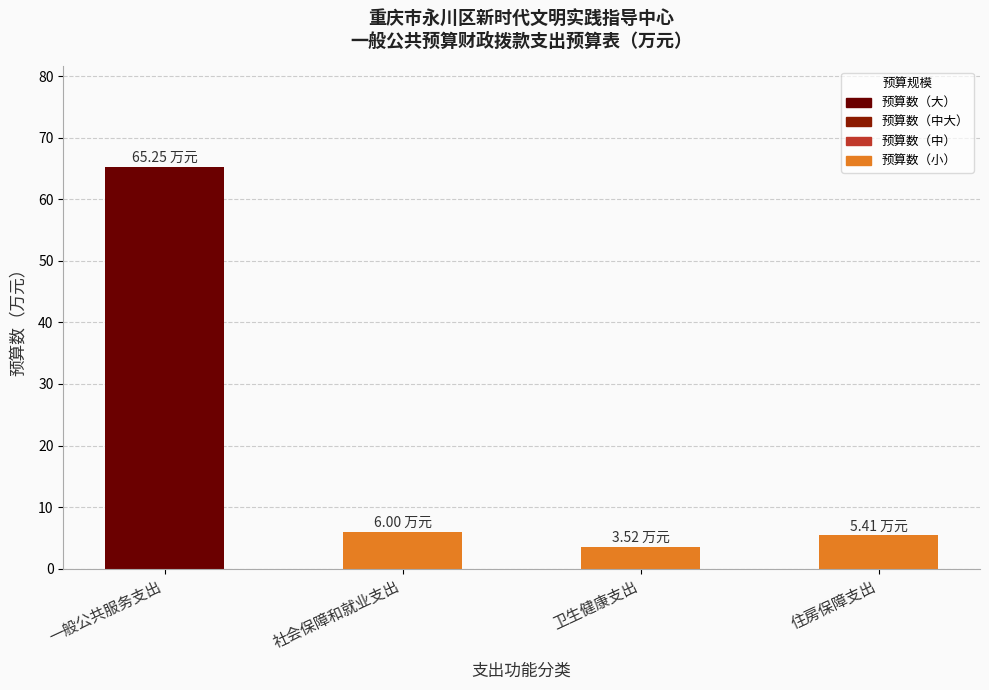

The chart shows a value of 9.7 at 住房保障支出. True or false?

False